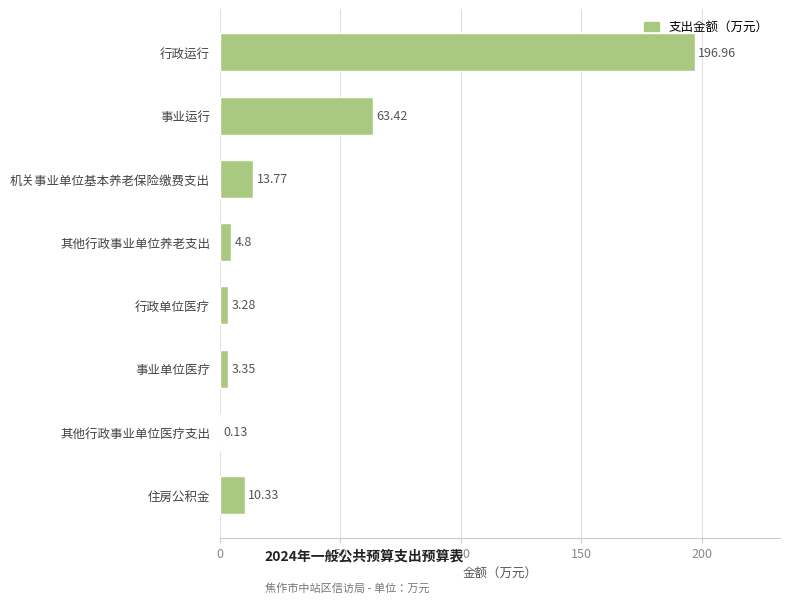

What is the sum of all values?

296.0